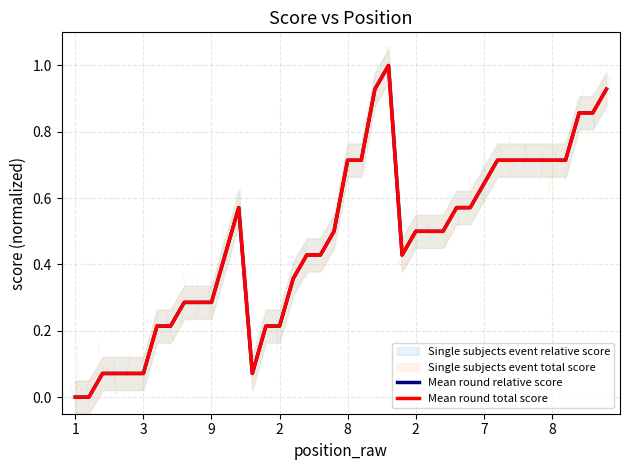

Rank the series at 9 from highest to lowest value.

Mean round relative score, Mean round total score